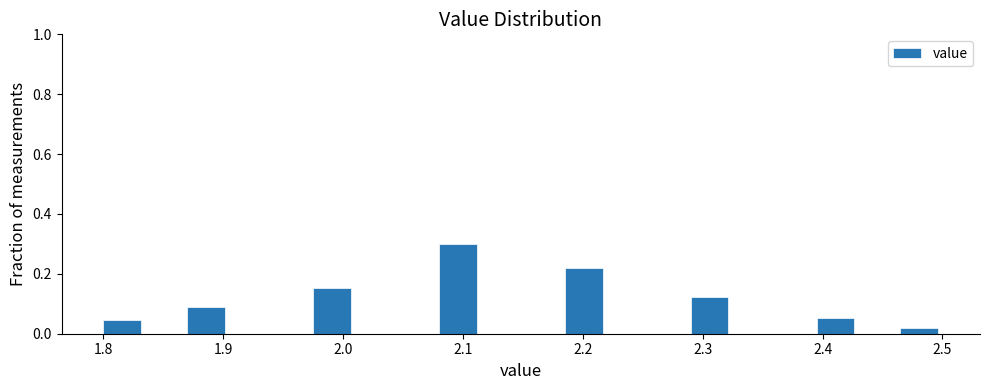

Read against the x-axis, roughly where is the centre of the tallest bar?

2.10